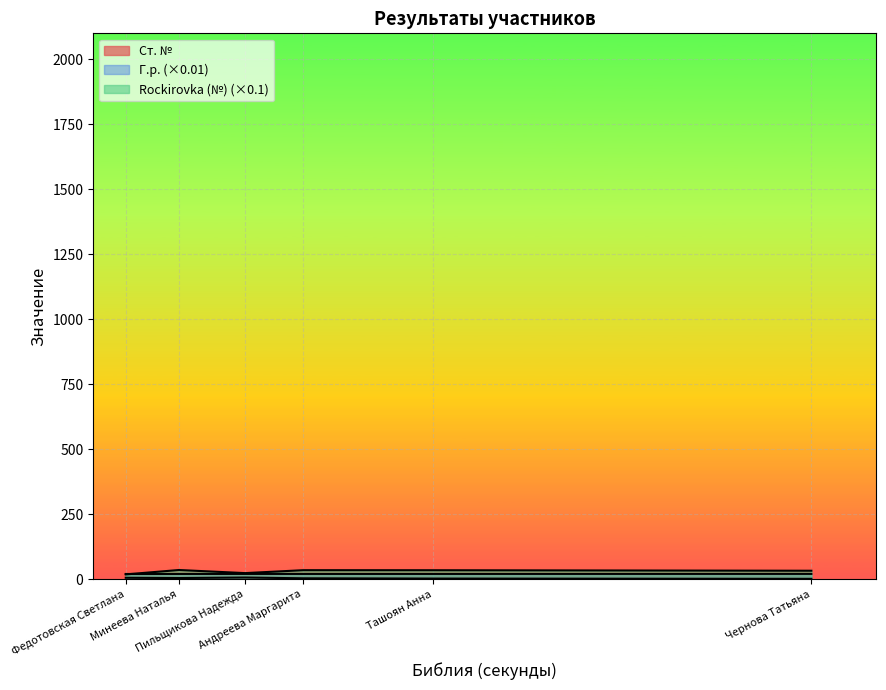

Which series has the largest total across all categories?

Rockirovka (№)